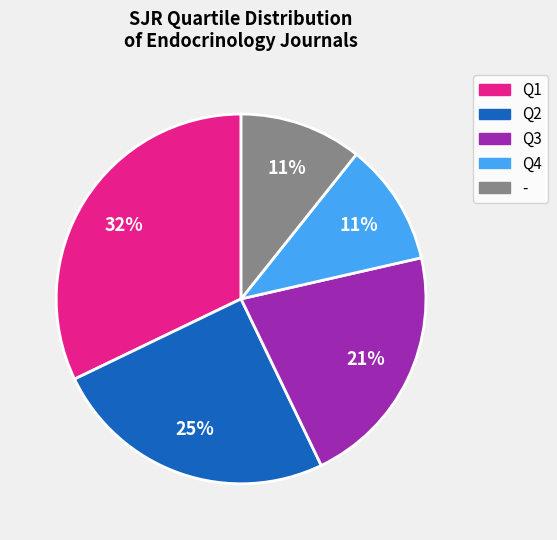

Is there a majority slice in this chart?

No